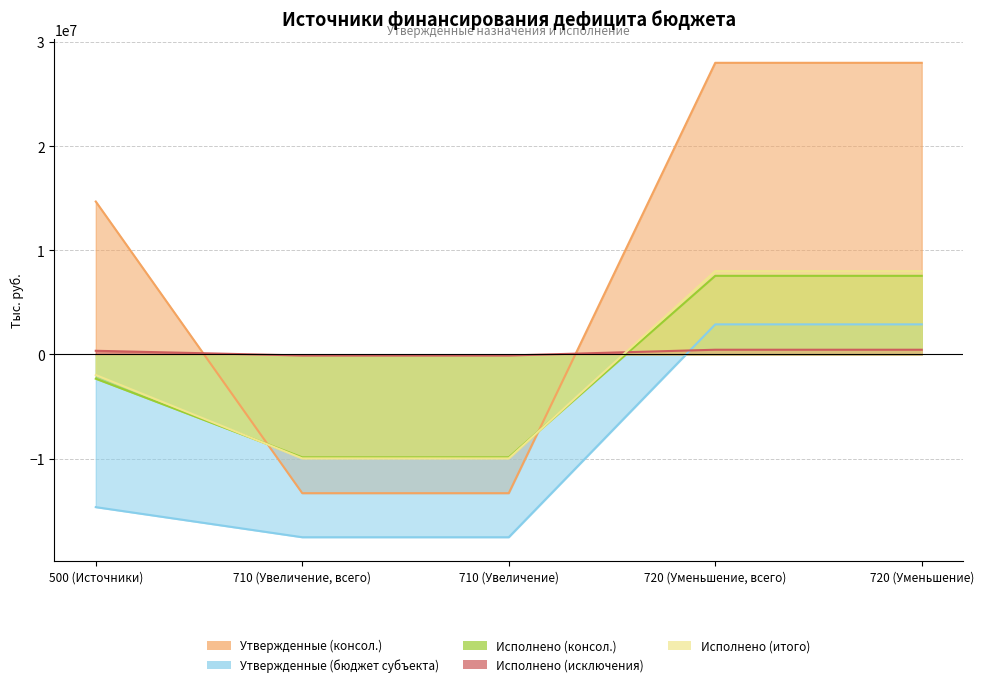

Between 710 (Увеличение, всего) and 720 (Уменьшение), which is larger?

720 (Уменьшение)